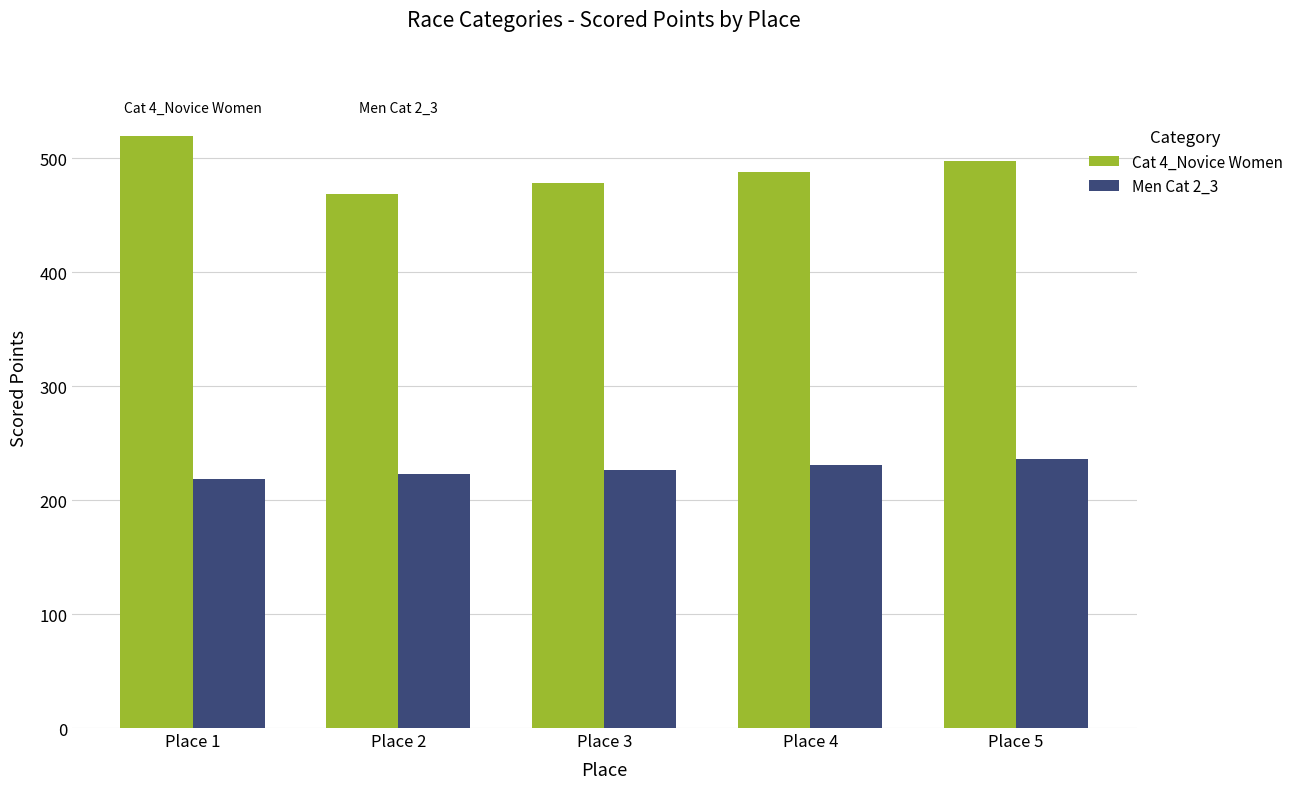

Where does the Men Cat 2_3 series first go above 226?

Place 3